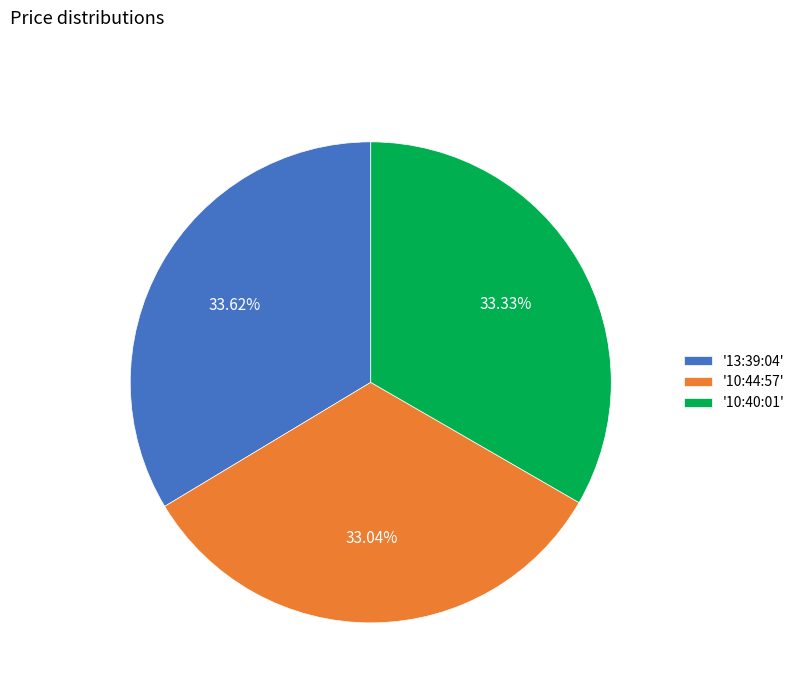

Is there any slice that represents more than half of the pie?

No